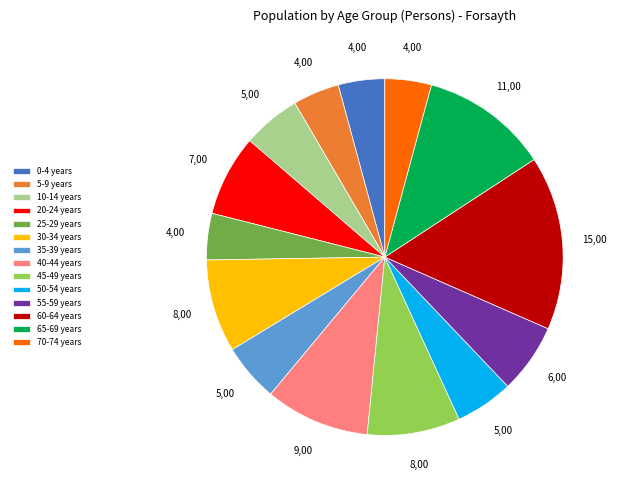

Which slice is the largest?

60-64 years